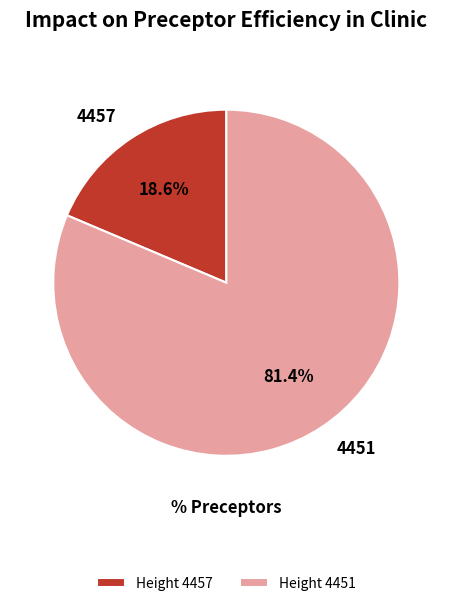

Does 4451 account for over 50% of the chart?

Yes